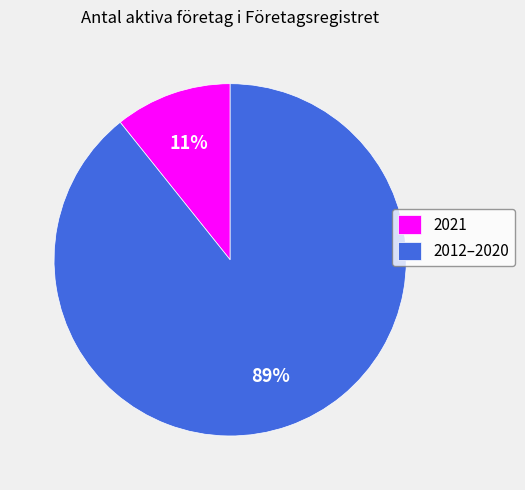

Does any single category account for the majority?

Yes